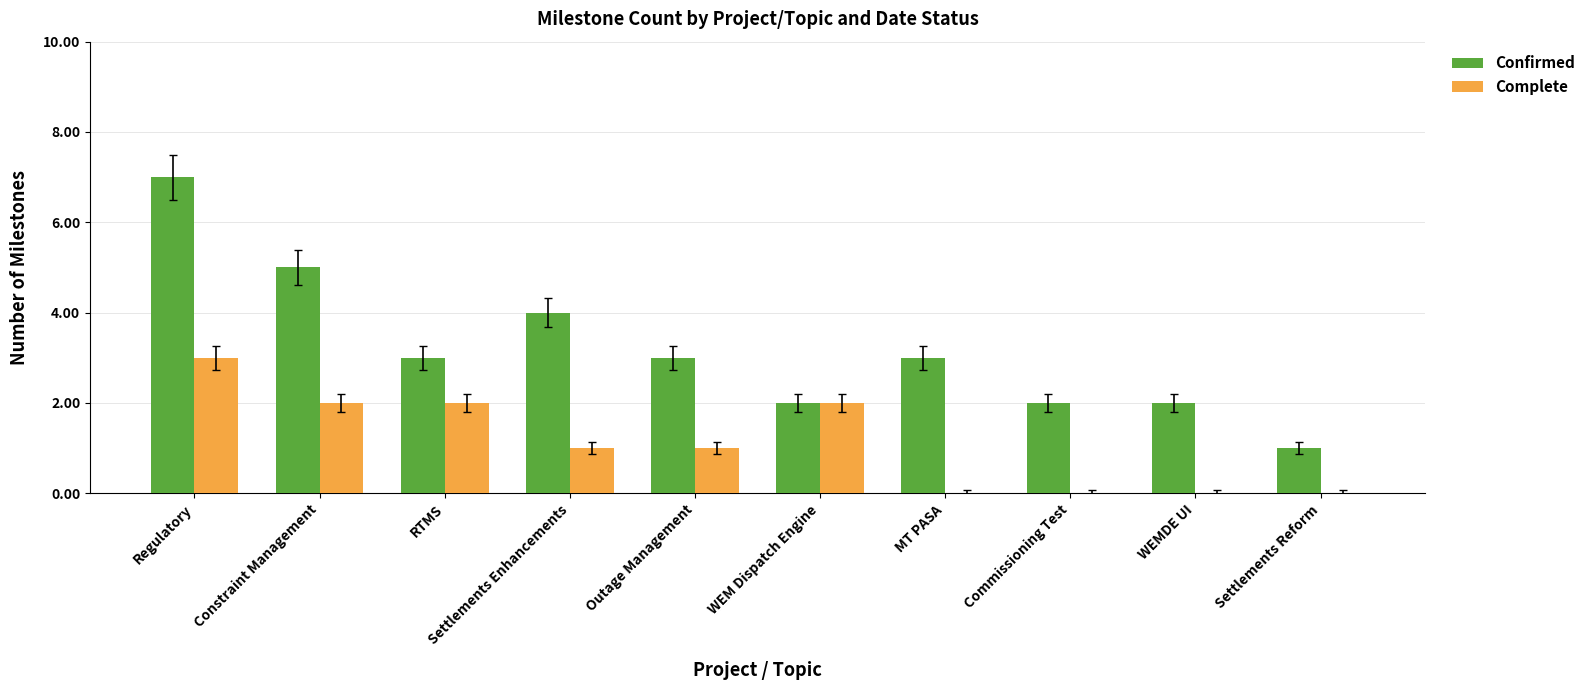

Reading left to right, list all the values displayed in this chart.

Confirmed: Regulatory=7	Constraint Management=5	RTMS=3	Settlements Enhancements=4	Outage Management=3	WEM Dispatch Engine=2	MT PASA=3	Commissioning Test=2	WEMDE UI=2	Settlements Reform=1
Complete: Regulatory=3	Constraint Management=2	RTMS=2	Settlements Enhancements=1	Outage Management=1	WEM Dispatch Engine=2	MT PASA=0	Commissioning Test=0	WEMDE UI=0	Settlements Reform=0